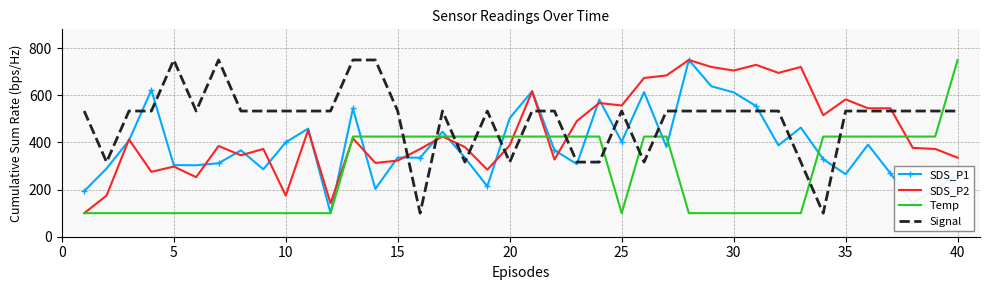

Count the number of data series in this chart.

4